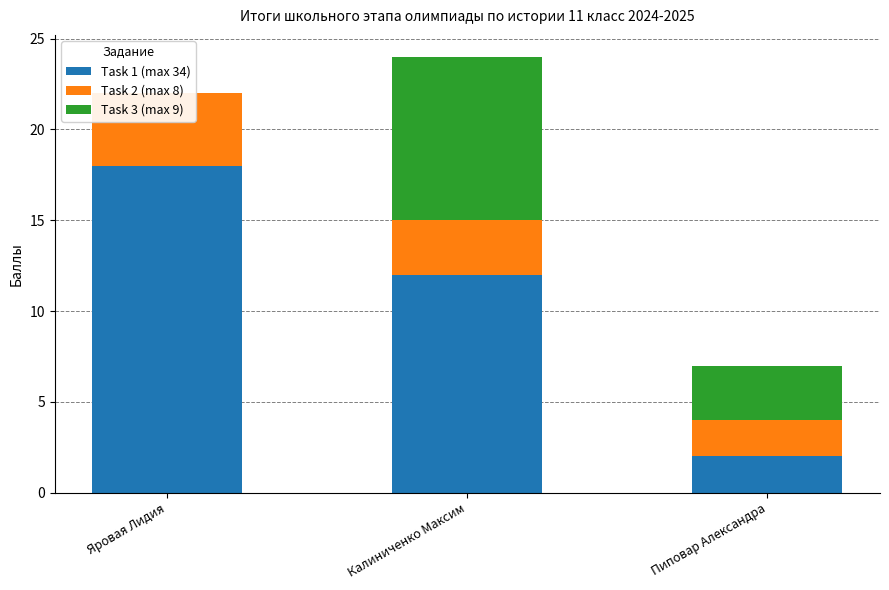

True or false: Task 1 (max 34) has a value of 4 at Яровая Лидия.

False